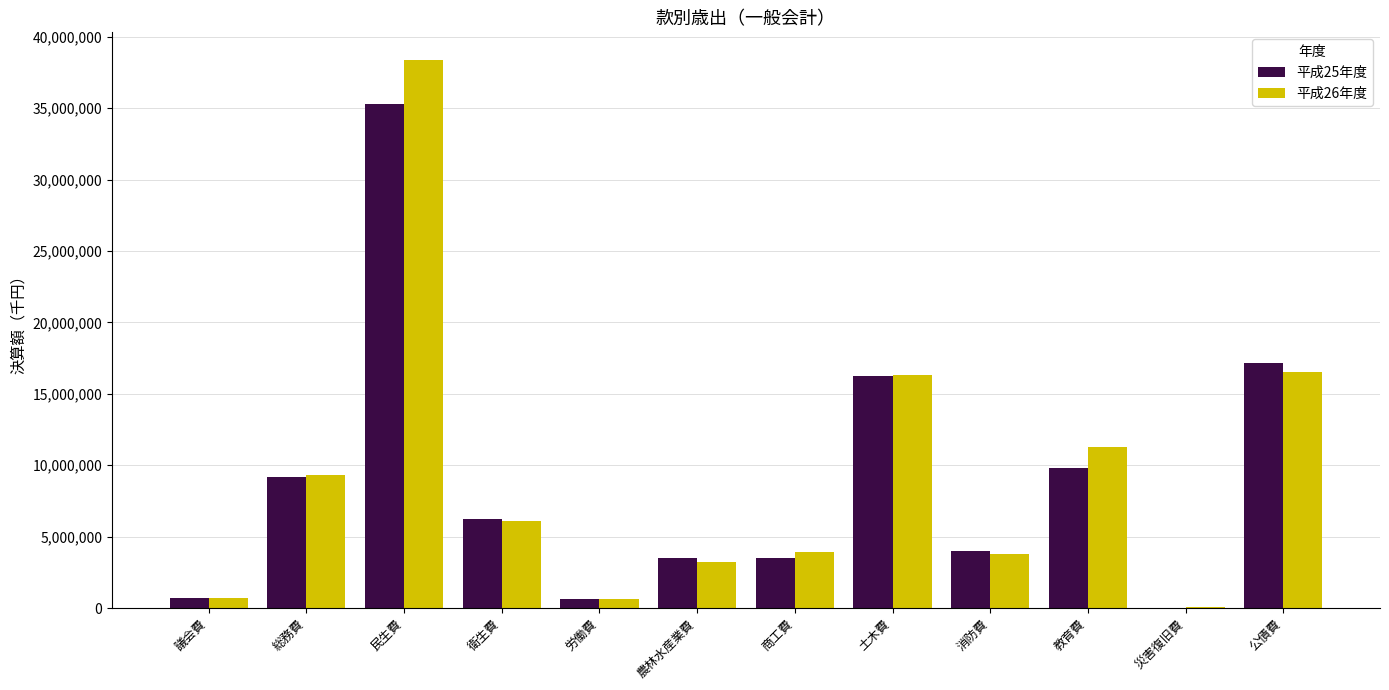

At which category is the sum across all series the highest?

民生費